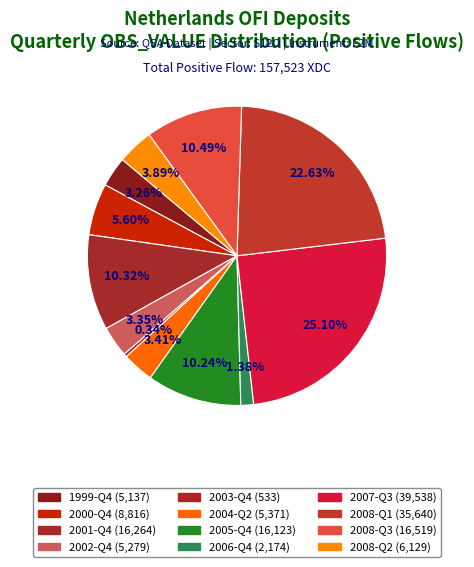

How many segments does this pie chart have?

12